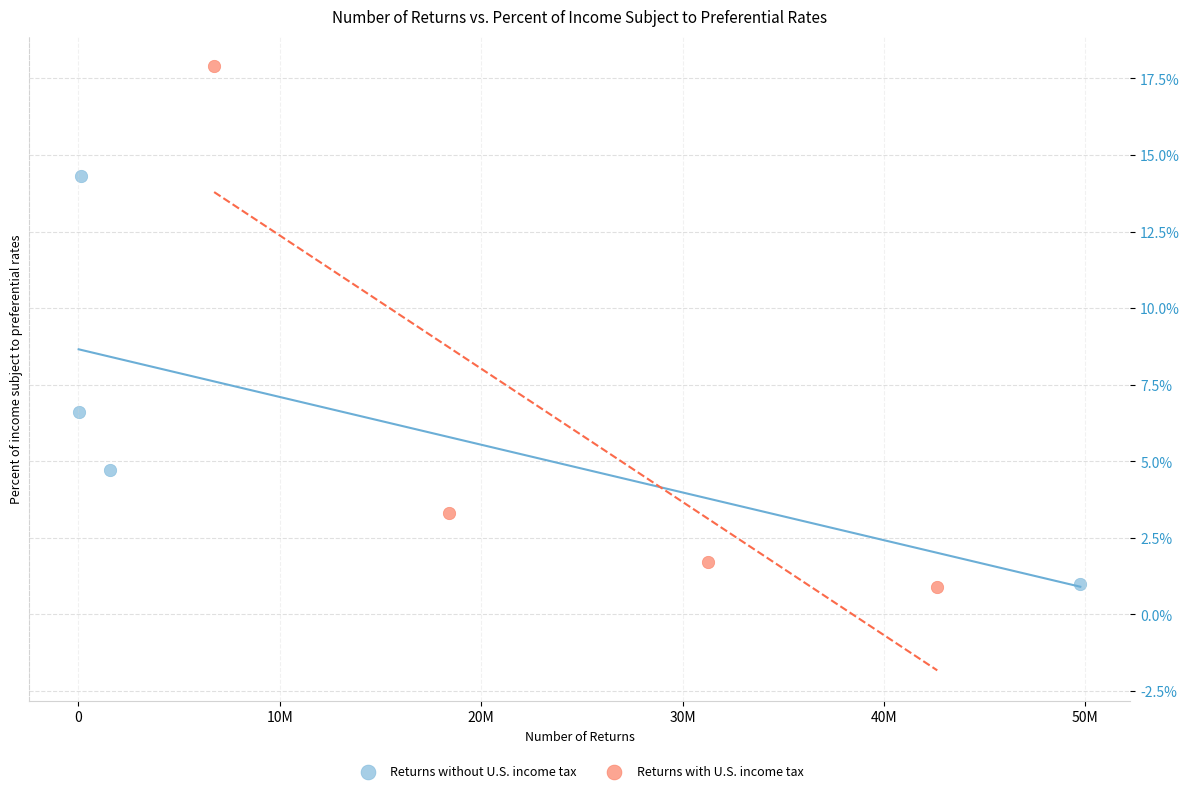

Which series has the largest Y range (max minus min)?

Returns with U.S. income tax